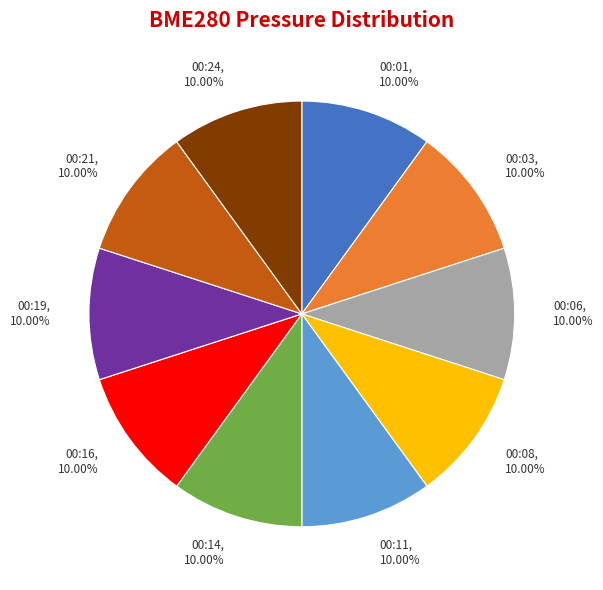

Count the number of slices in the pie.

10